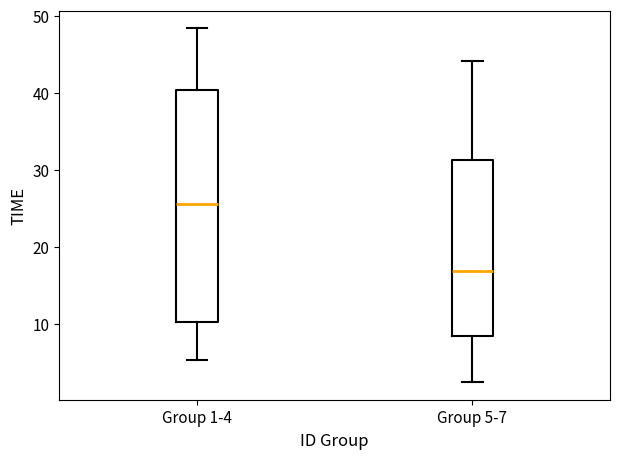

Which box is the tallest, from its lower edge to its upper edge?

Group 1-4